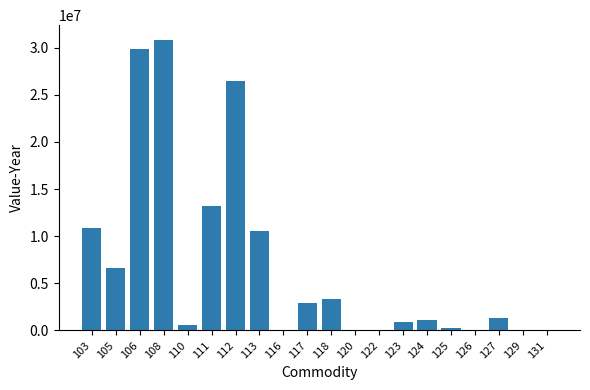

What is the average value?

6954401